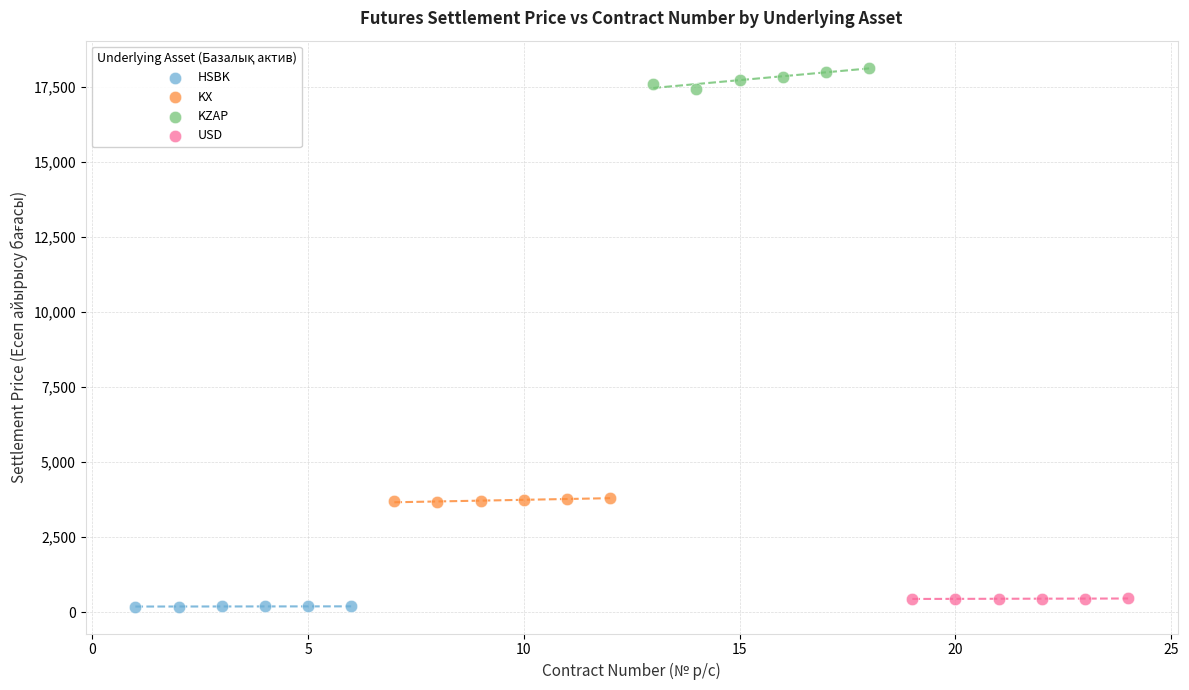

Which series reaches the maximum Y coordinate?

KZAP